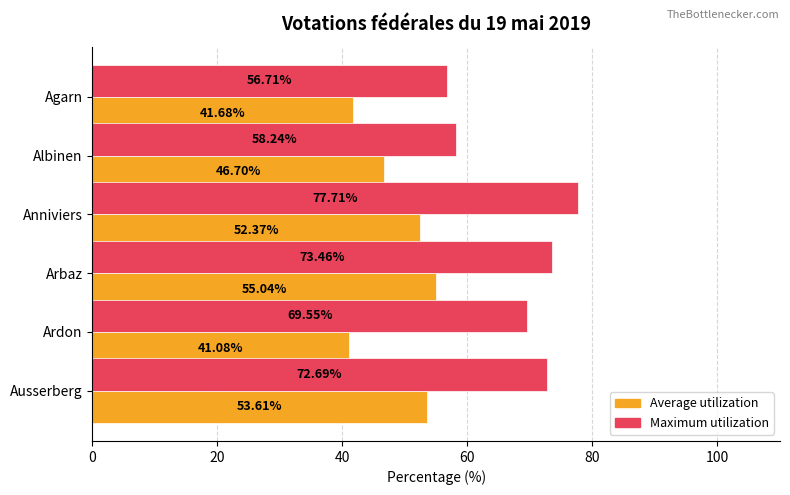

Which series has the widest spread of values?

Maximum utilization